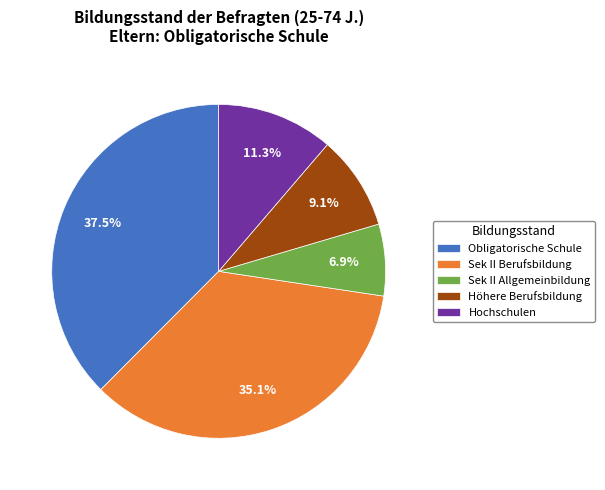

Is there any slice that represents more than half of the pie?

No